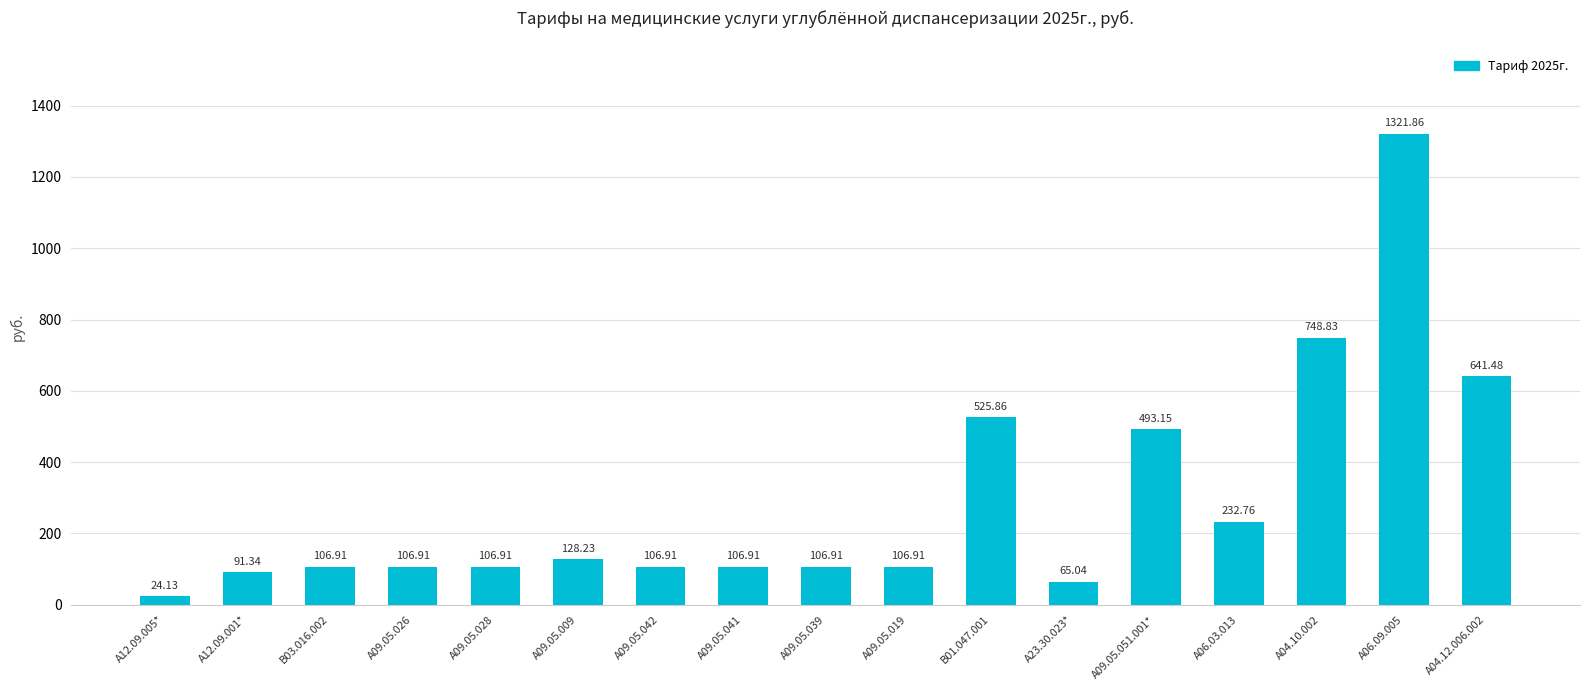

What is the average value?

295.4